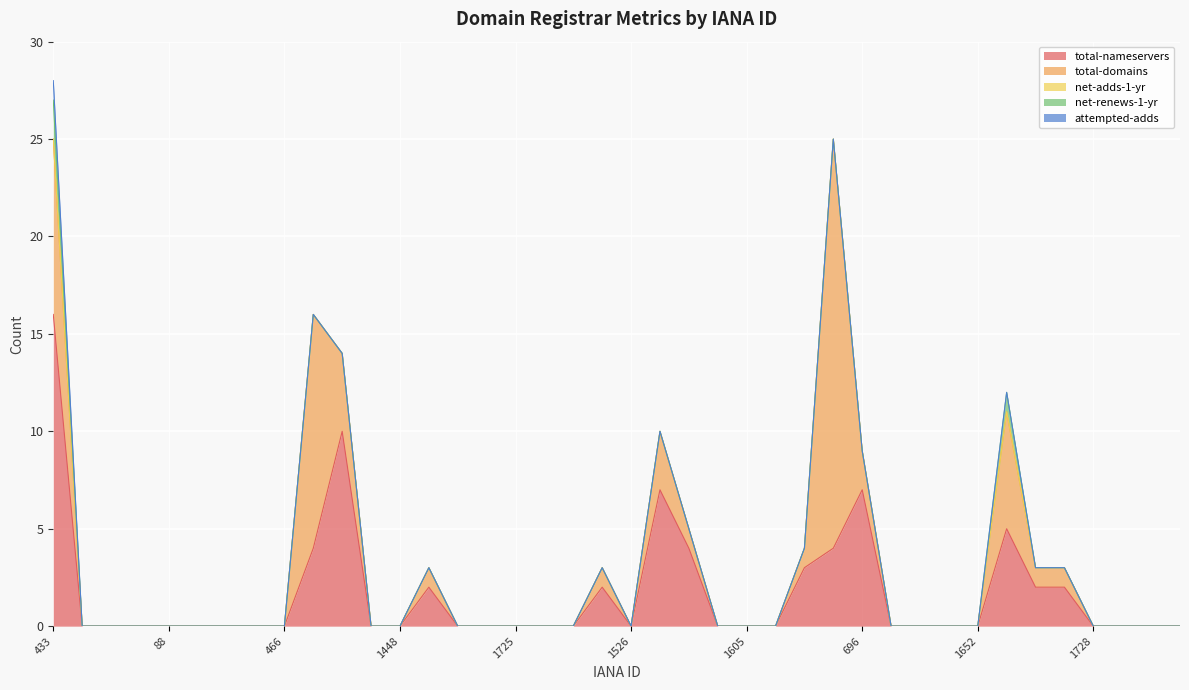

How many interior local valleys does the total-nameservers series have?

1